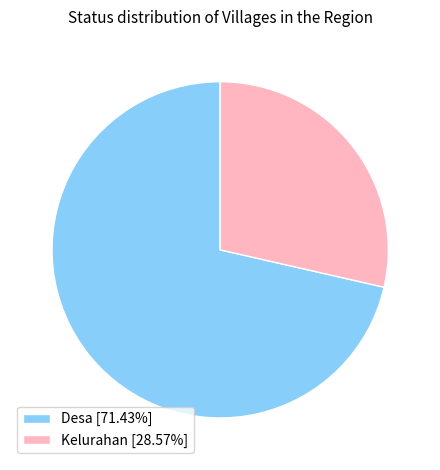

Do Kelurahan and Desa together represent more than half of the pie?

Yes